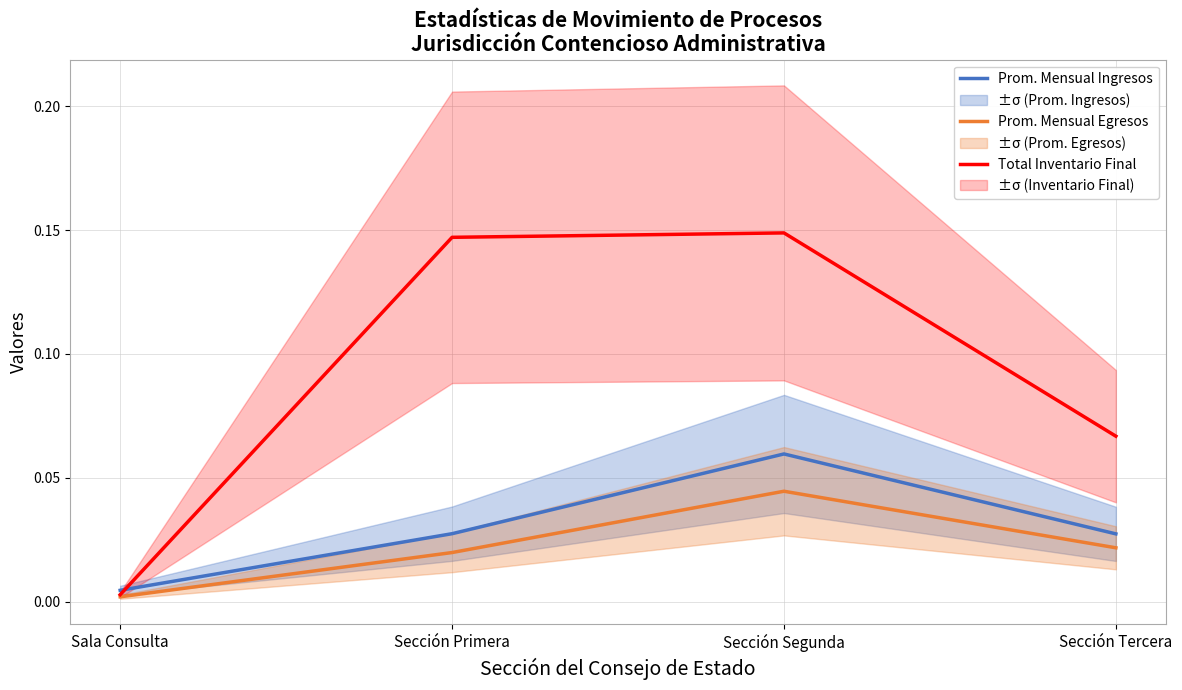

True or false: Prom. Mensual Egresos has more than 1 interior local peaks.

False